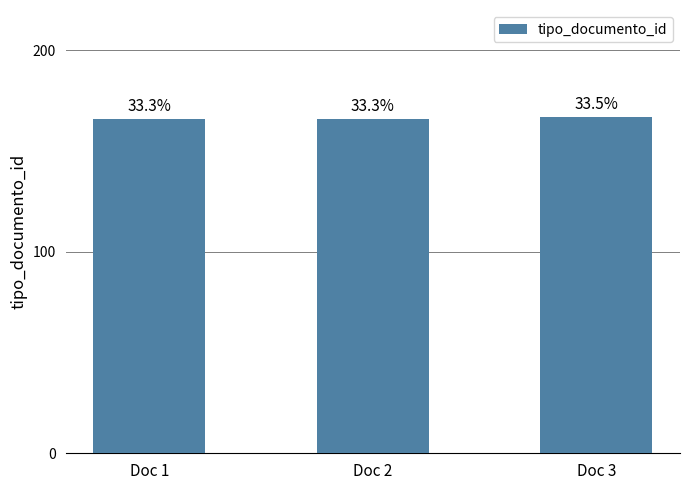

Count the number of categories in the chart.

3